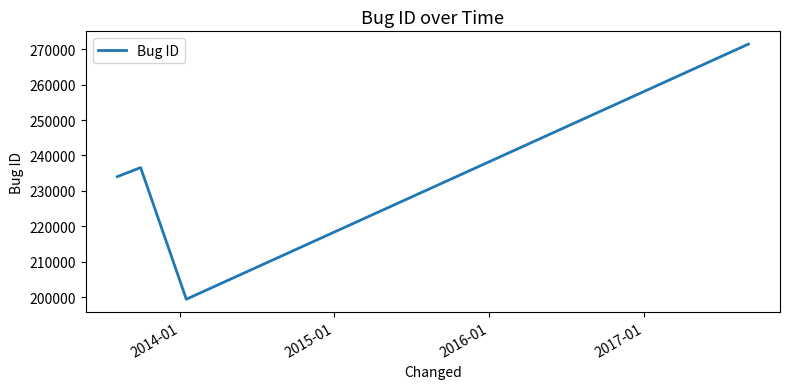

How many interior local peaks (higher than both neighbors) does the data have?

1